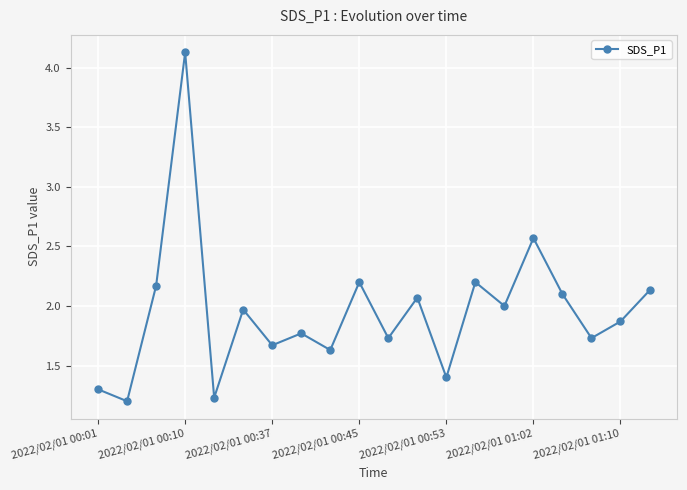

What is the smallest value displayed?

1.2